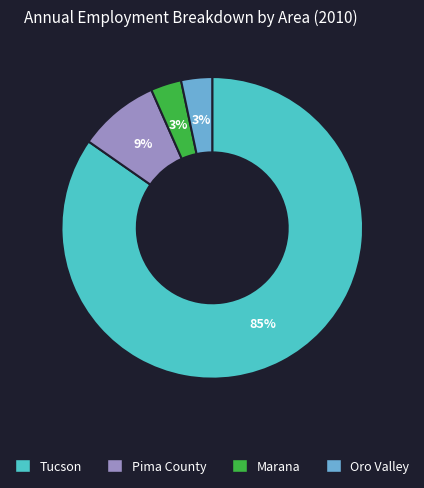

Between Tucson and Pima County, which is larger?

Tucson